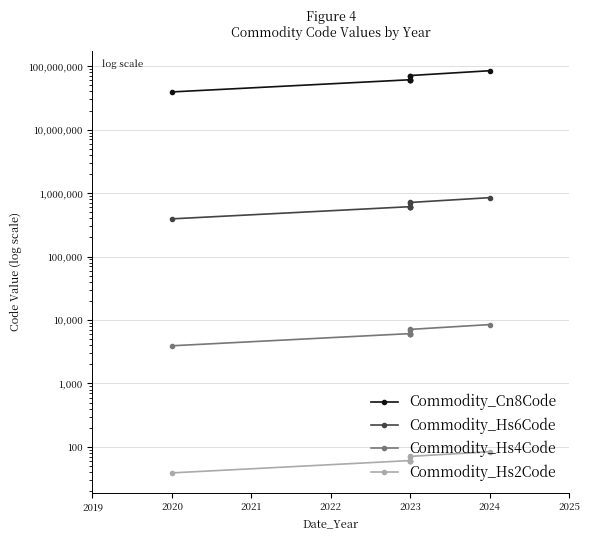

Rank the series by their maximum value, from highest to lowest.

Commodity_Cn8Code, Commodity_Hs6Code, Commodity_Hs4Code, Commodity_Hs2Code